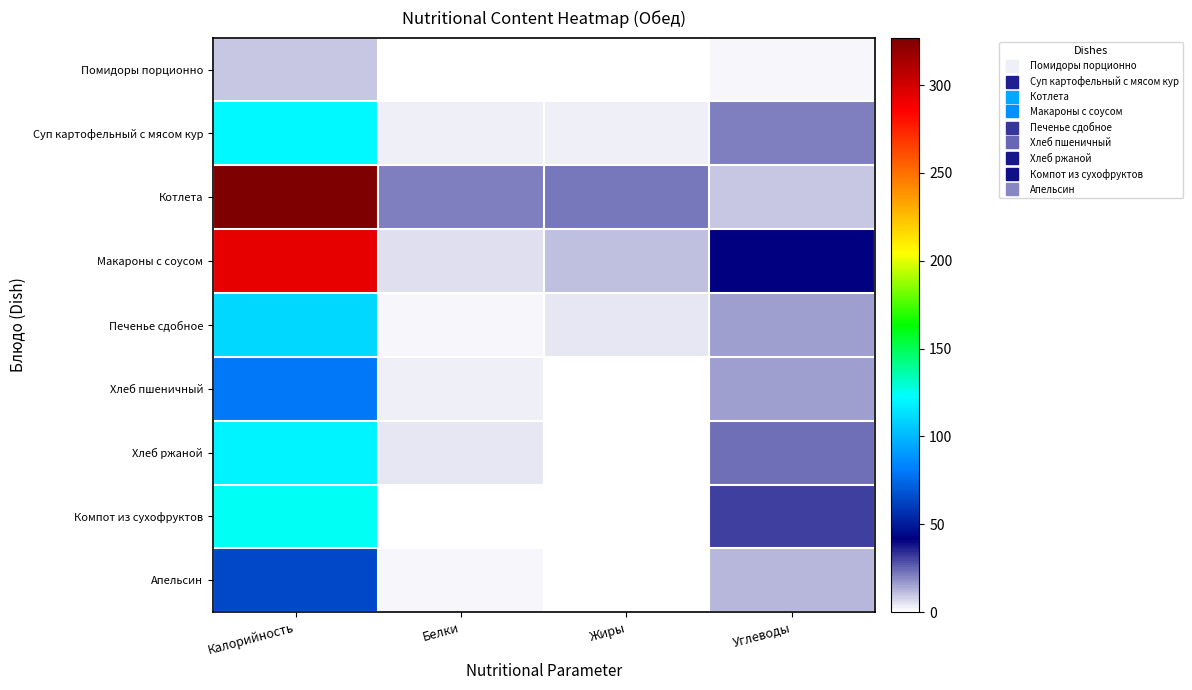

At Углеводы, list the series in order from smallest to largest.

Помидоры порционно, Котлета, Апельсин, Хлеб пшеничный, Печенье сдобное, Суп картофельный с мясом кур, Хлеб ржаной, Компот из сухофруктов, Макароны с соусом